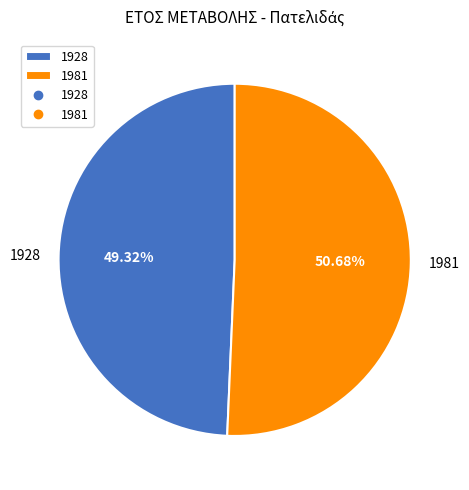

Which category has the smallest portion of the pie?

1928